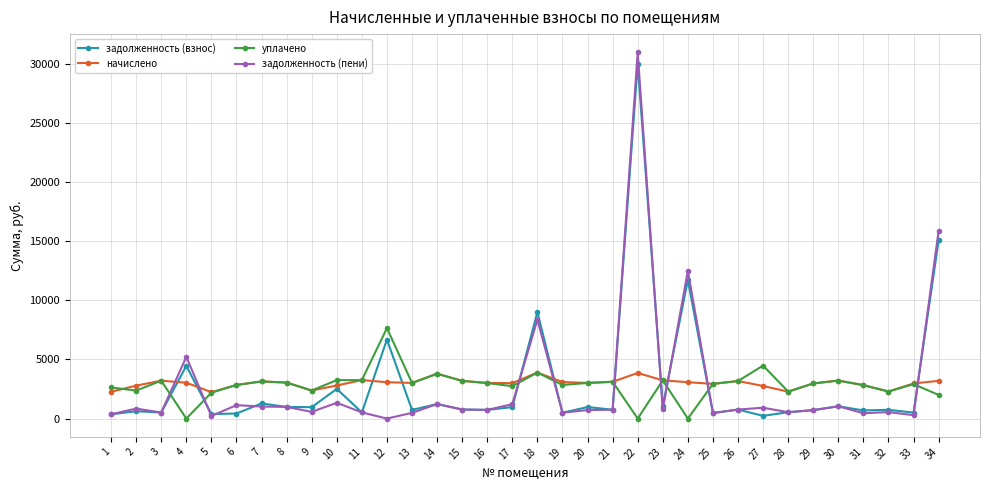

Rank the series at 12 from lowest to highest value.

задолженность (пени), начислено, задолженность (взнос), уплачено